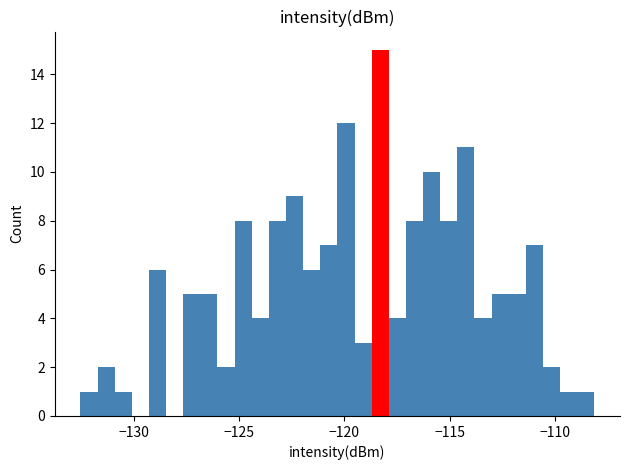

Around what value on the x-axis is the tallest bar? Give the approximate position of its centre, as read against the axis.

-118.5